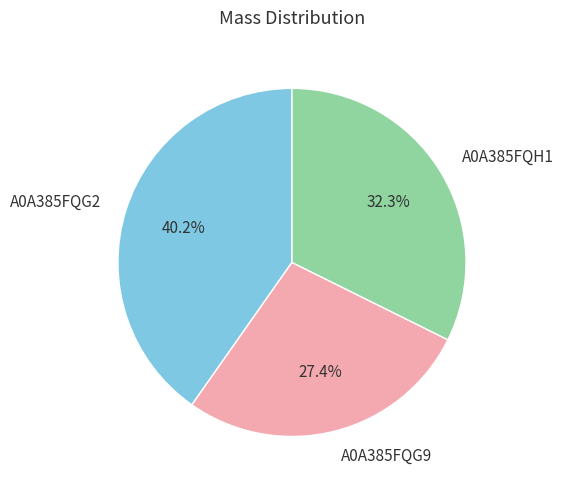

Is there a majority slice in this chart?

No